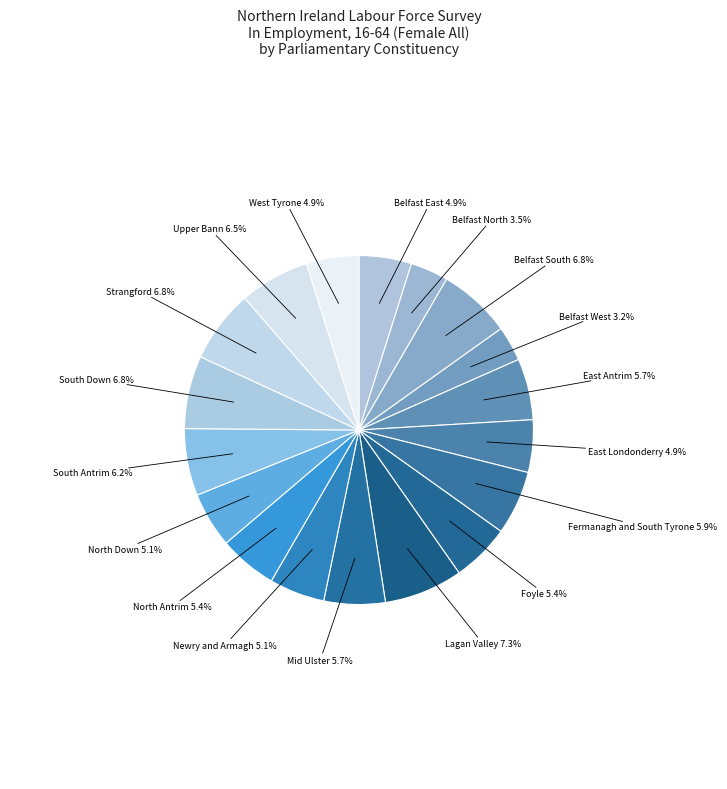

Is Fermanagh and South Tyrone the majority of the pie?

No